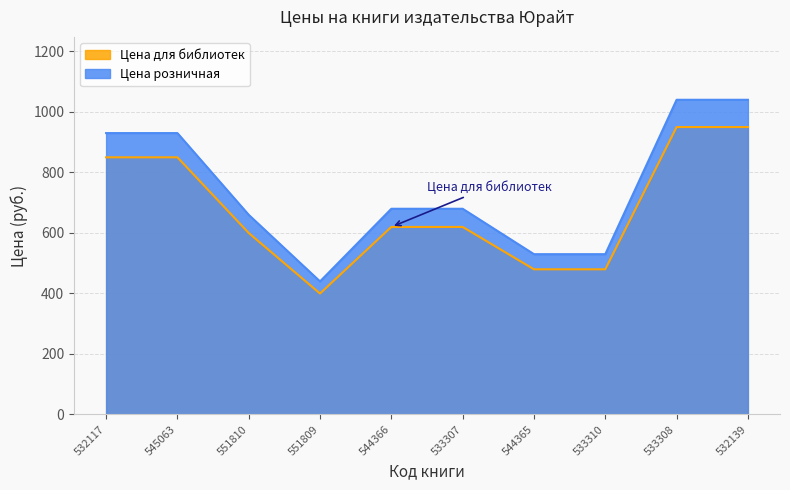

What is the difference between the Цена розничная values at 545063 and 533307?

250